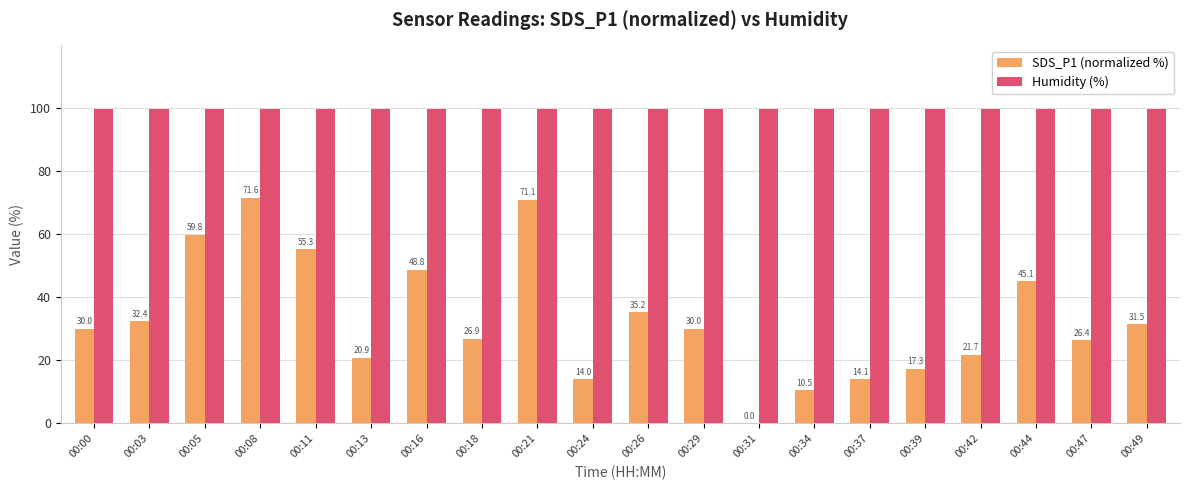

Are the bars grouped side by side (vs. stacked)?

Yes